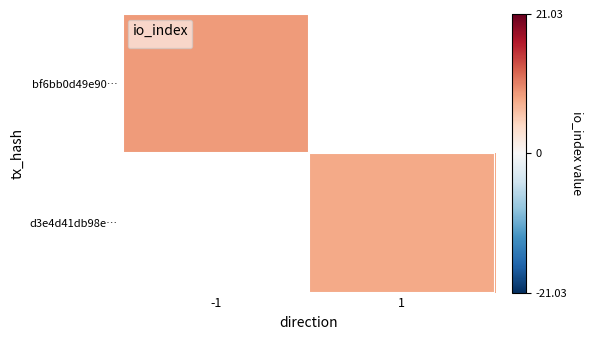

How many values in d3e4d41db98e… are above zero?

1